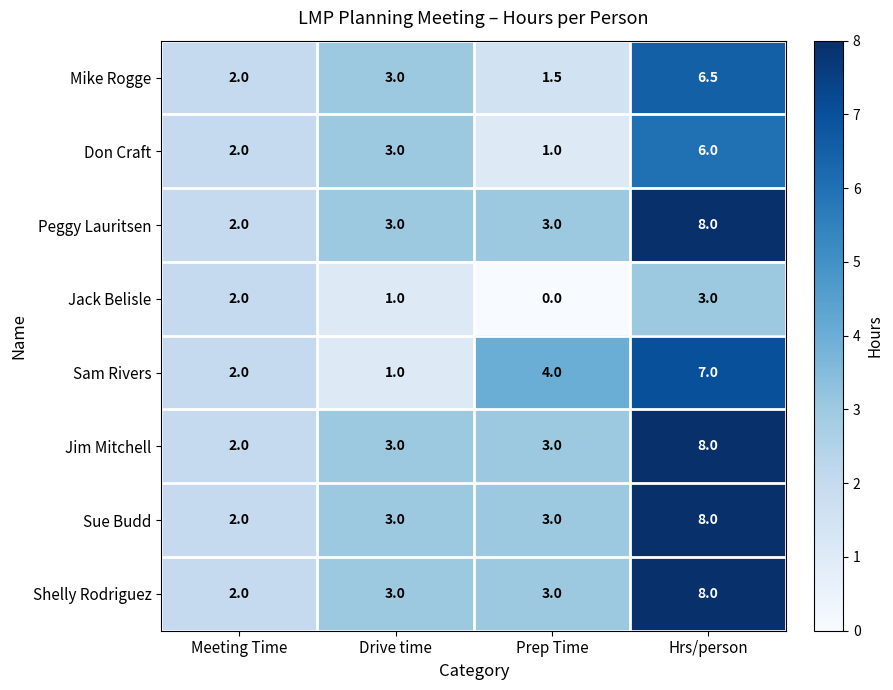

What is the average value of the Peggy Lauritsen series?

4.0